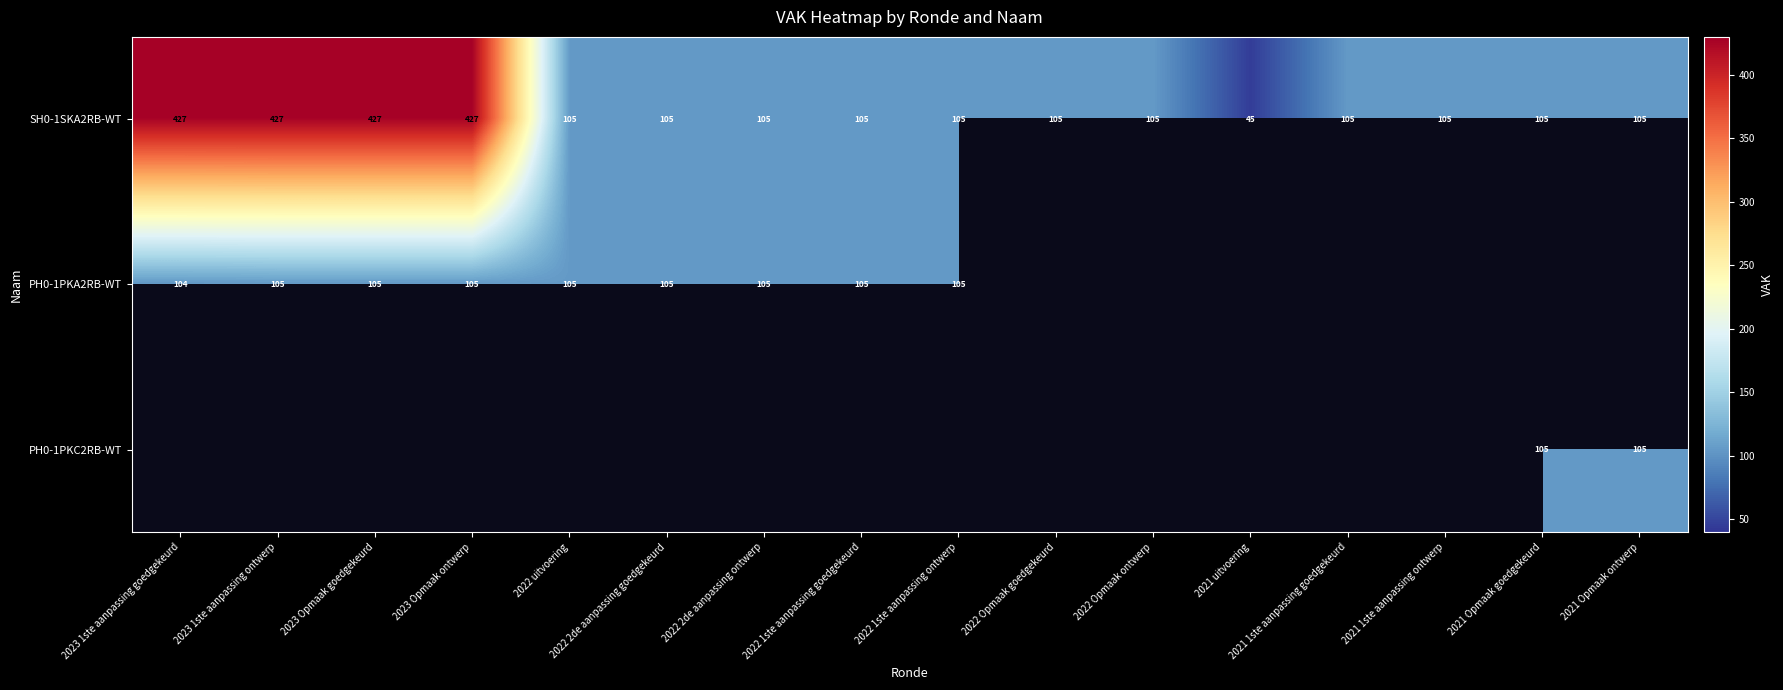

Is it true that PH0-1PKC2RB-WT equals 105 at 2021 Opmaak ontwerp?

True